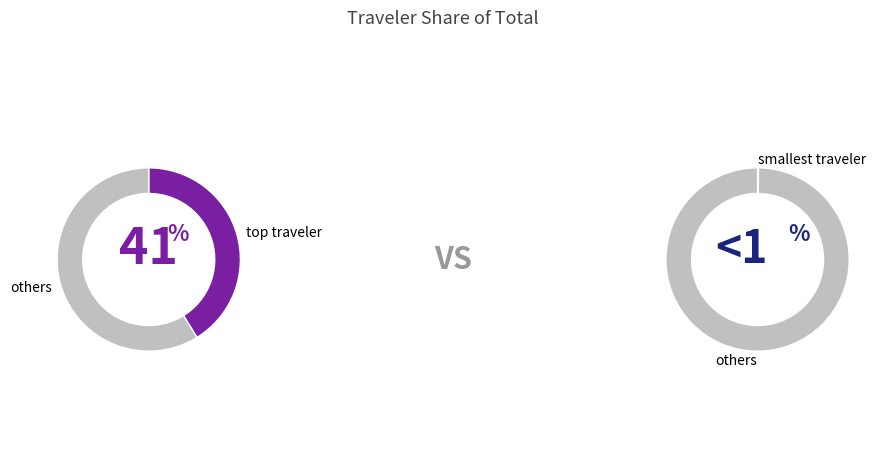

What percentage is NOT represented by emmaf?

98.6%